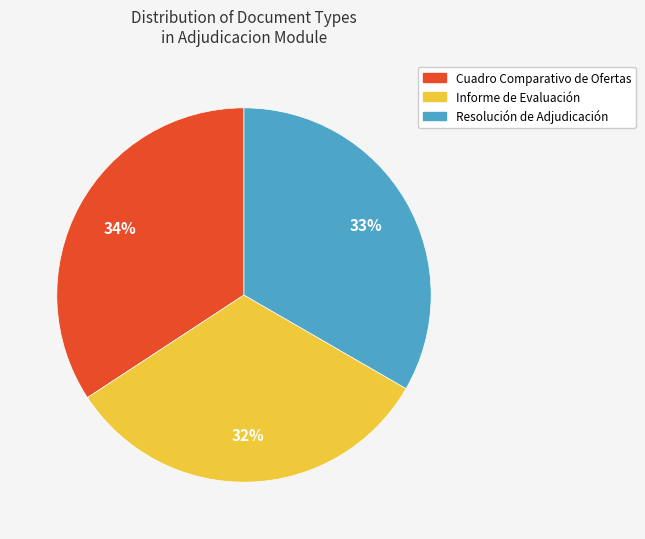

Is it true that Resolución de Adjudicación is 33% of the pie?

True